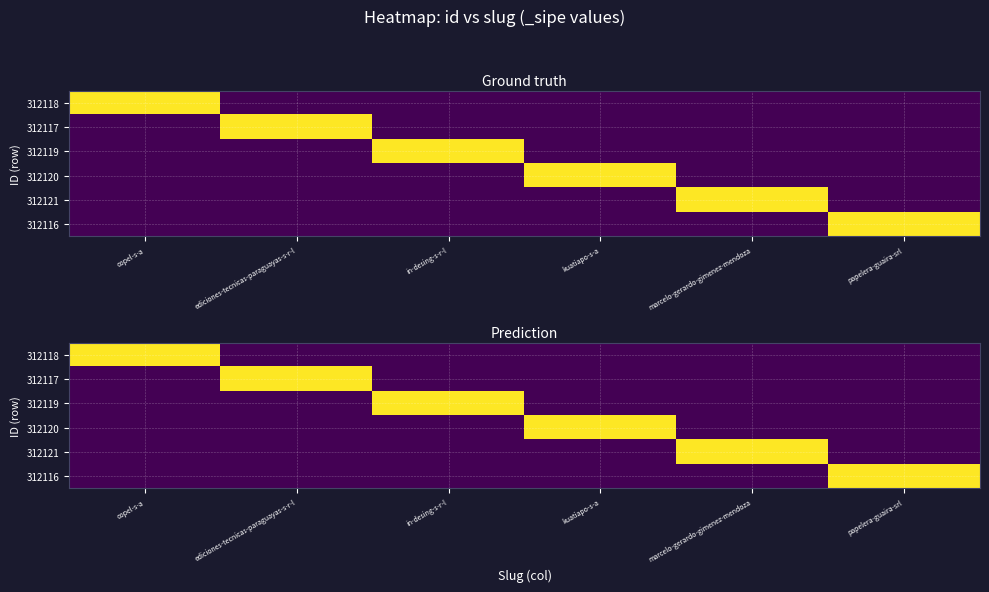

At which label does 312120 reach its peak?

kuatiapo-s-a